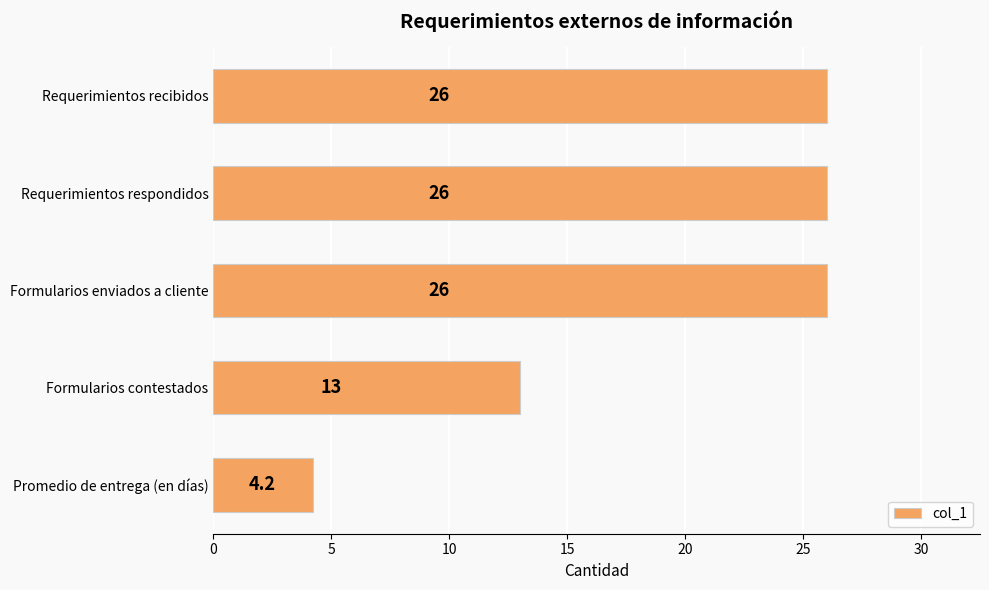

Reading top to bottom, transcribe all the data shown in this chart.

26.0	26.0	26.0	13.0	4.2